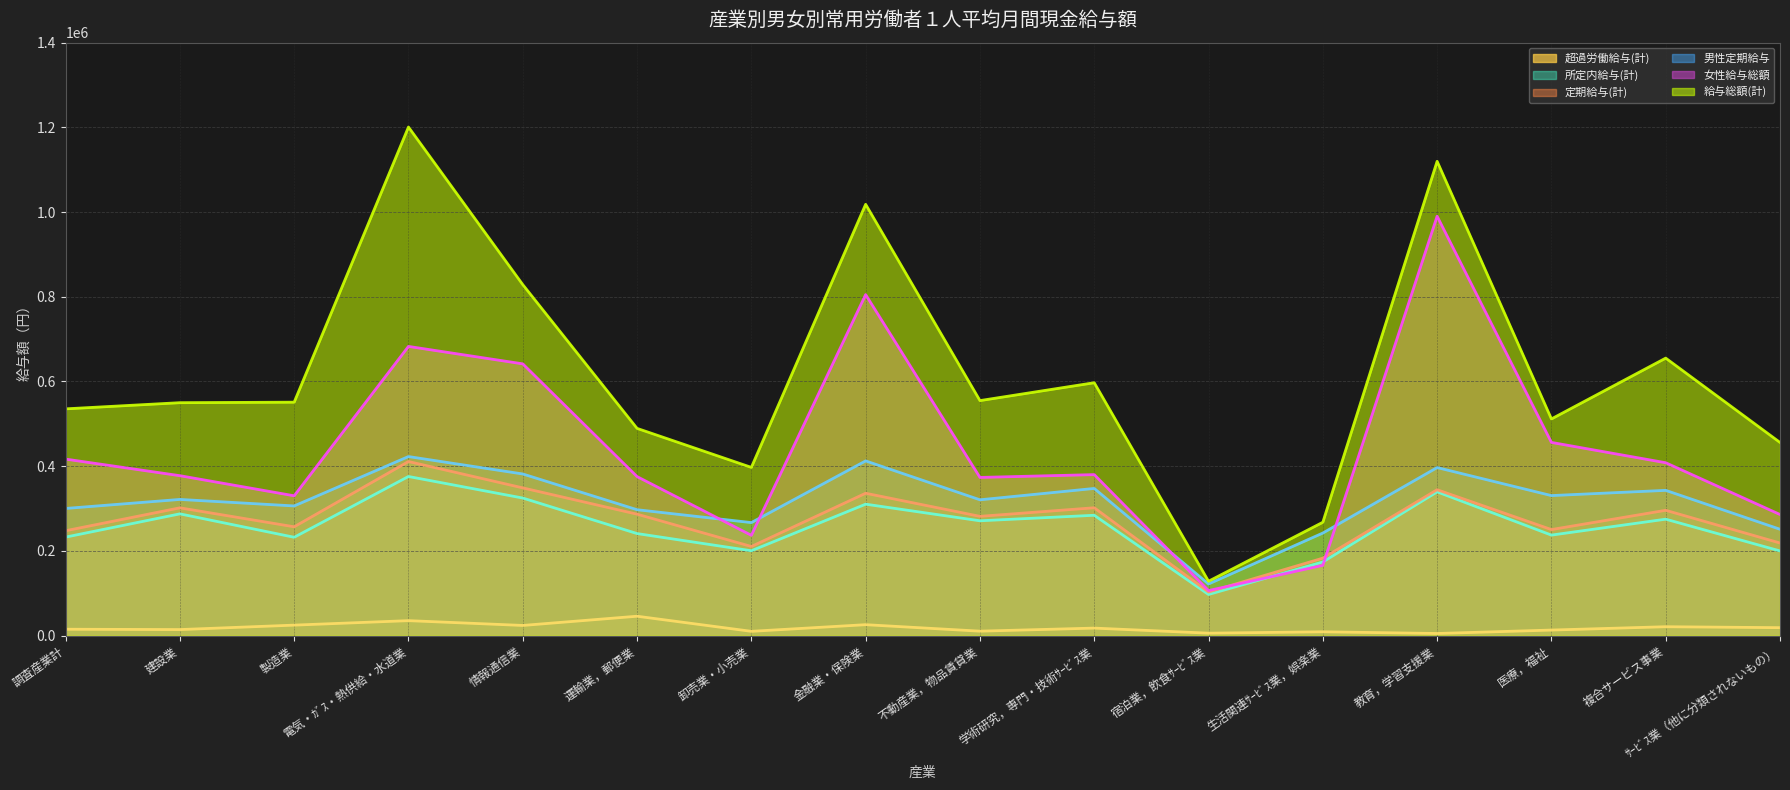

Does the chart display data point markers on the line(s)?

No